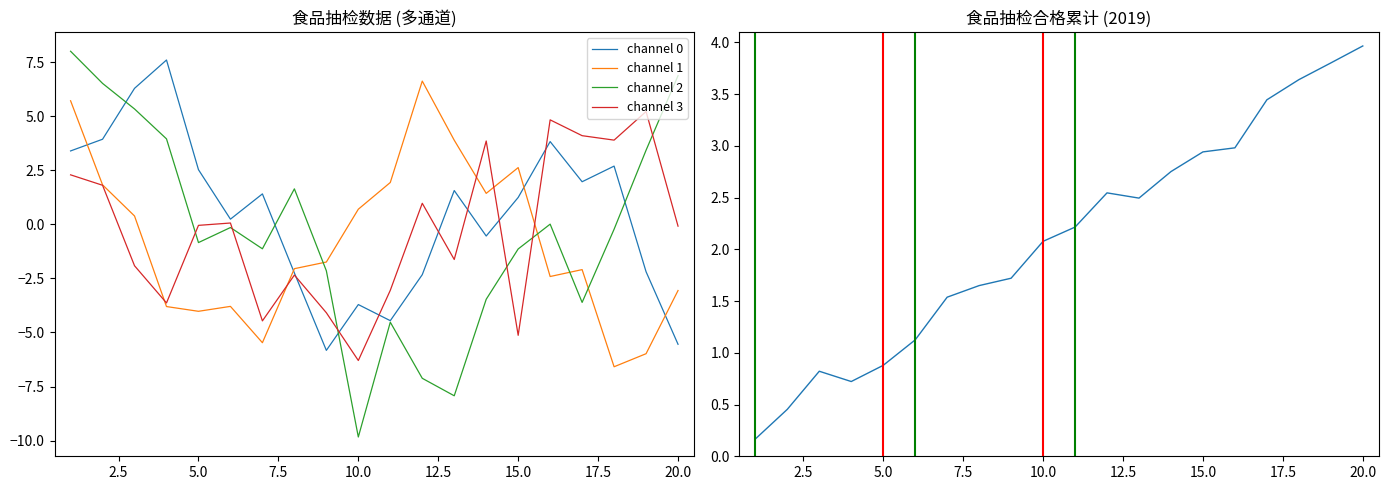

What is the value of the channel 3 point at the 17th from the left?

4.1